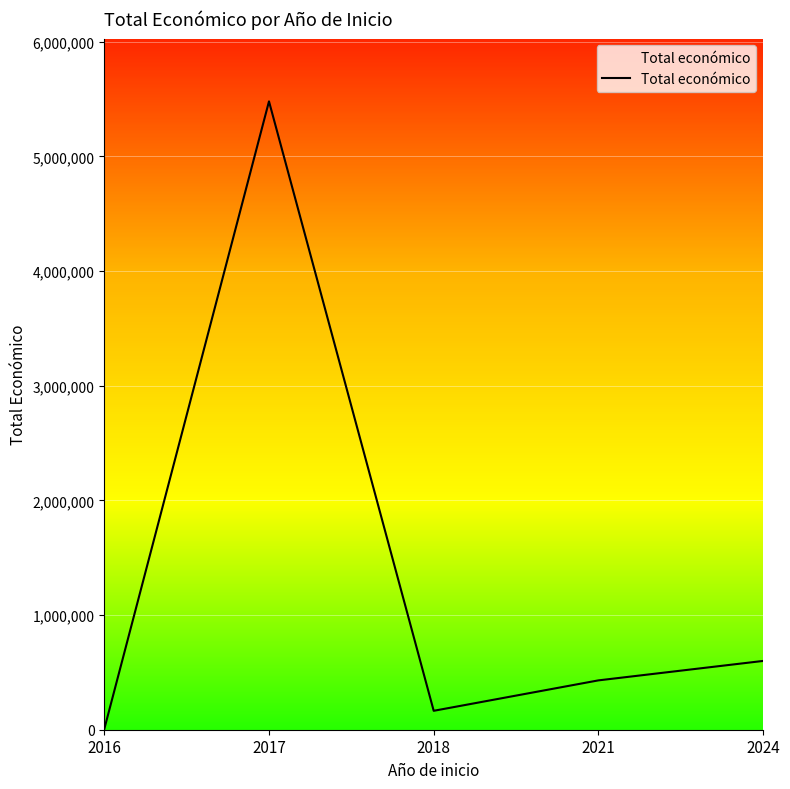

Approximately how many times larger is the value at 2021 compared to 2018?

2.6